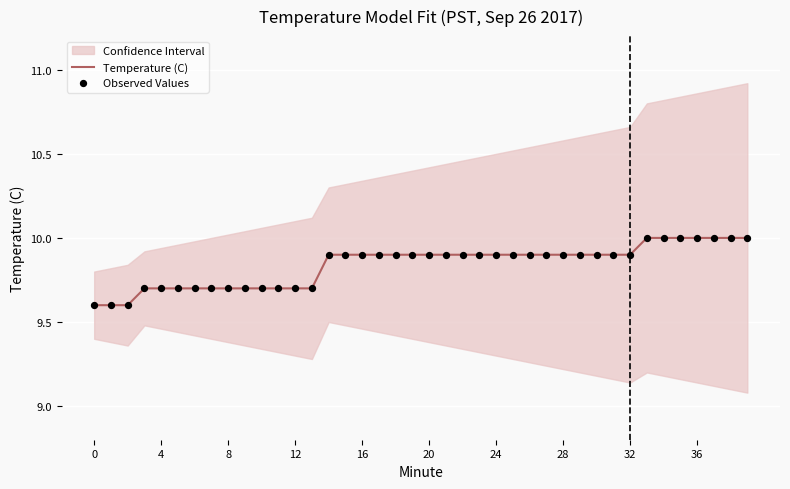

What is the lowest value of the Temperature (C) series?

9.6